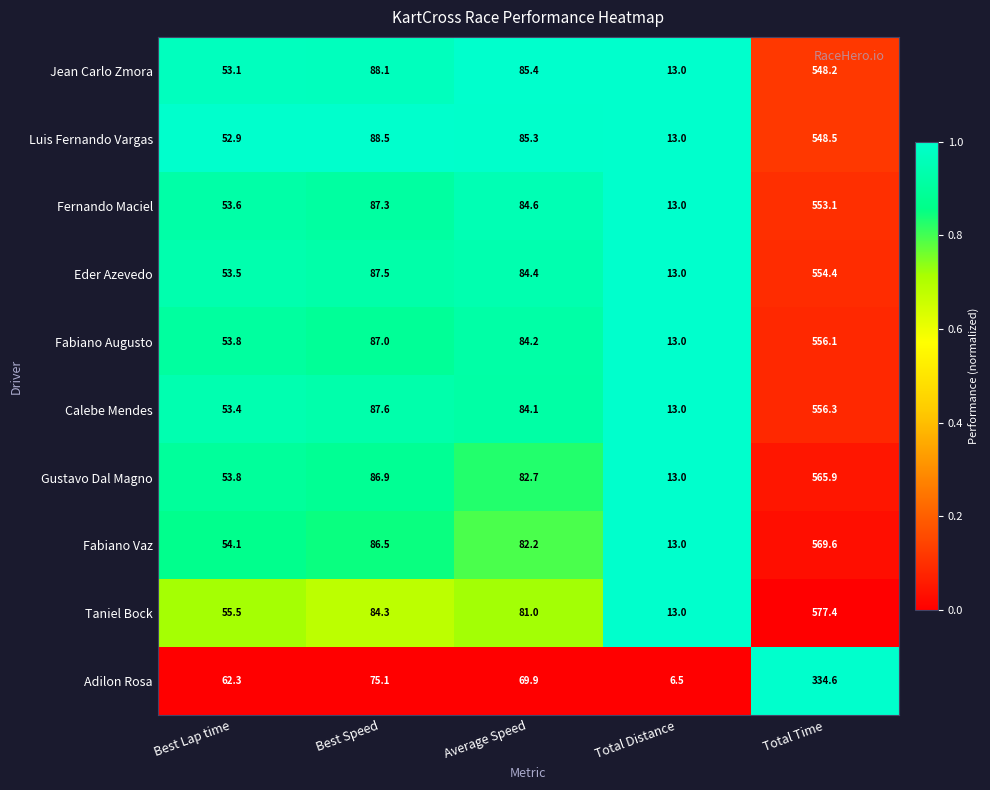

Which series changed the most between Best Lap time and Total Distance?

Adilon Rosa